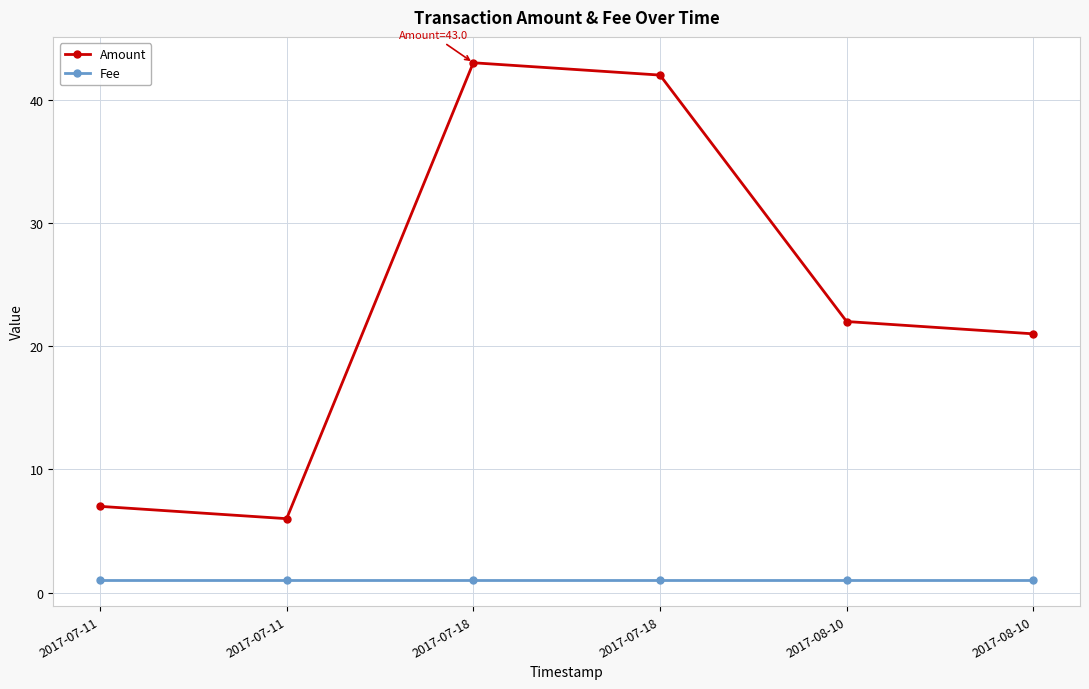

At 2017-07-18, list the series in order from smallest to largest.

Fee, Amount